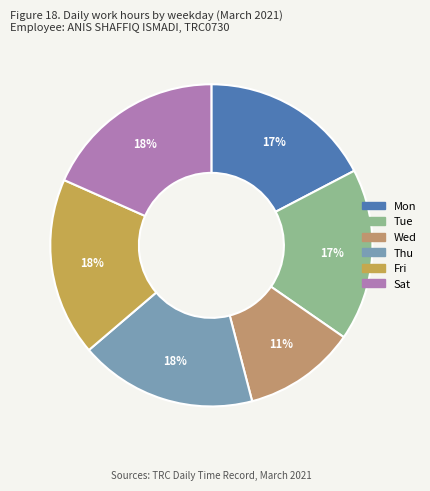

Count the number of slices in the pie.

6